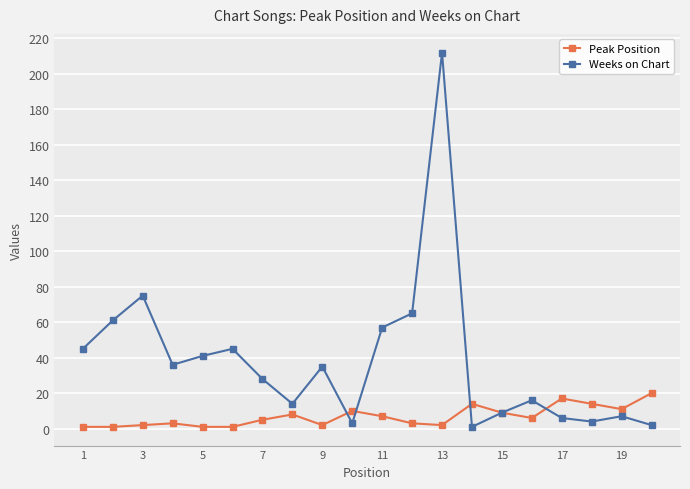

What is the difference between the second highest and second lowest values in the Weeks on Chart series?

73